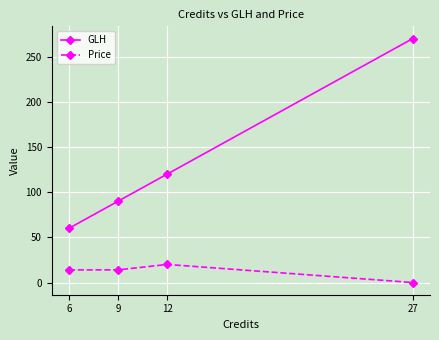

What is the total value across all series at 9?

104